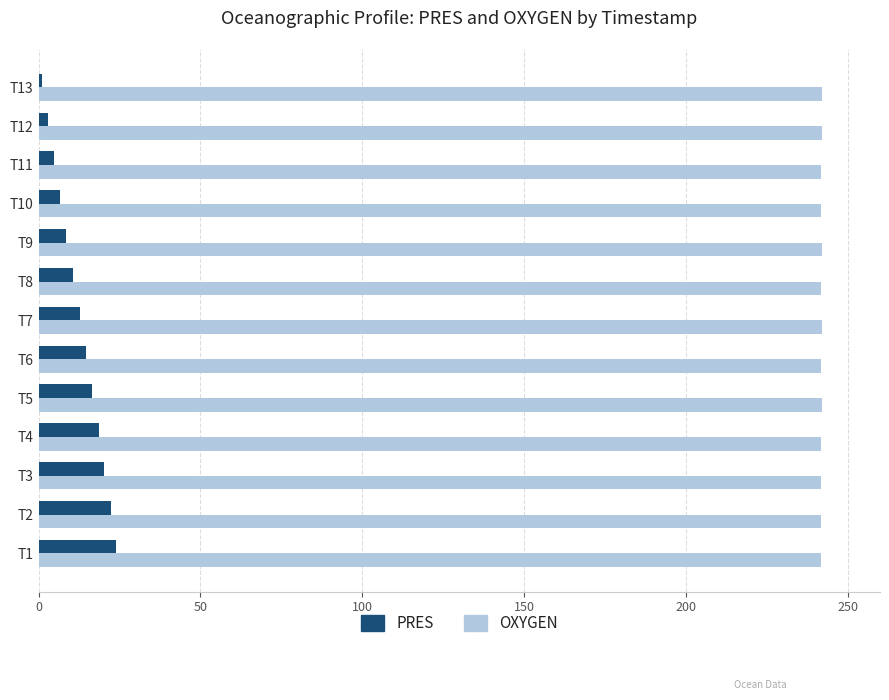

What is the difference between the maximum and minimum values in the PRES series?

23.0